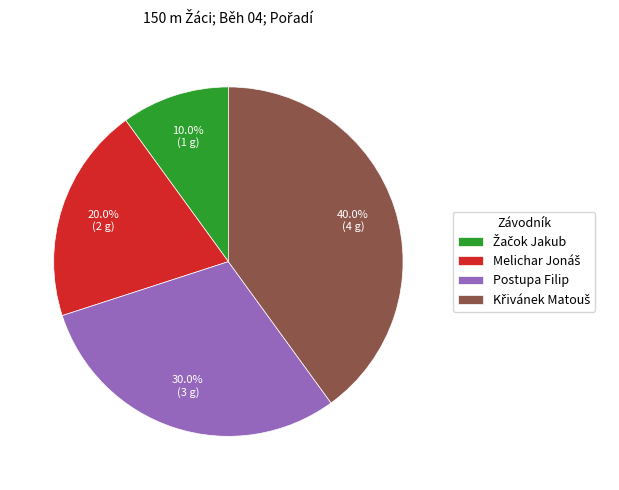

Count the number of slices in the pie.

4